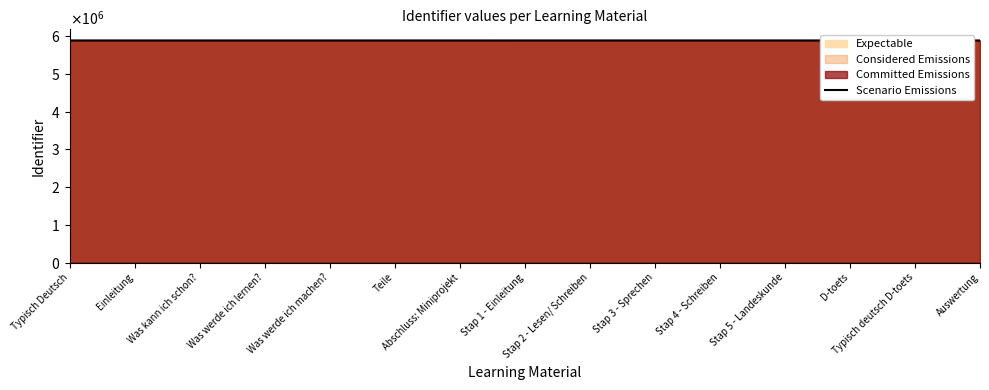

What is the label of the 13th point from the left?

D-toets